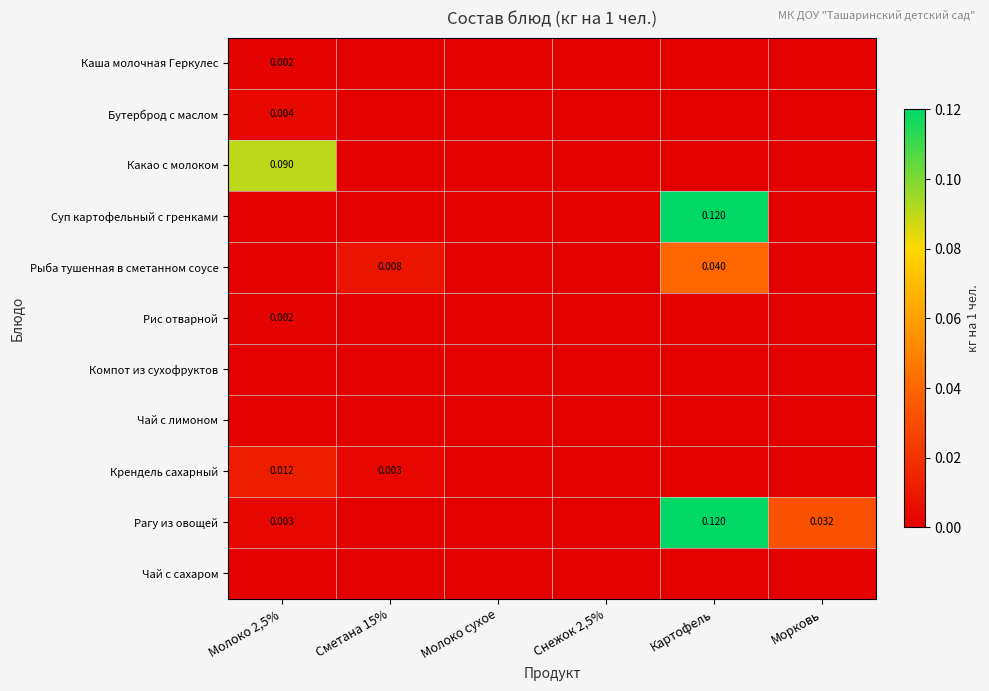

How many distinct data groups are displayed?

11